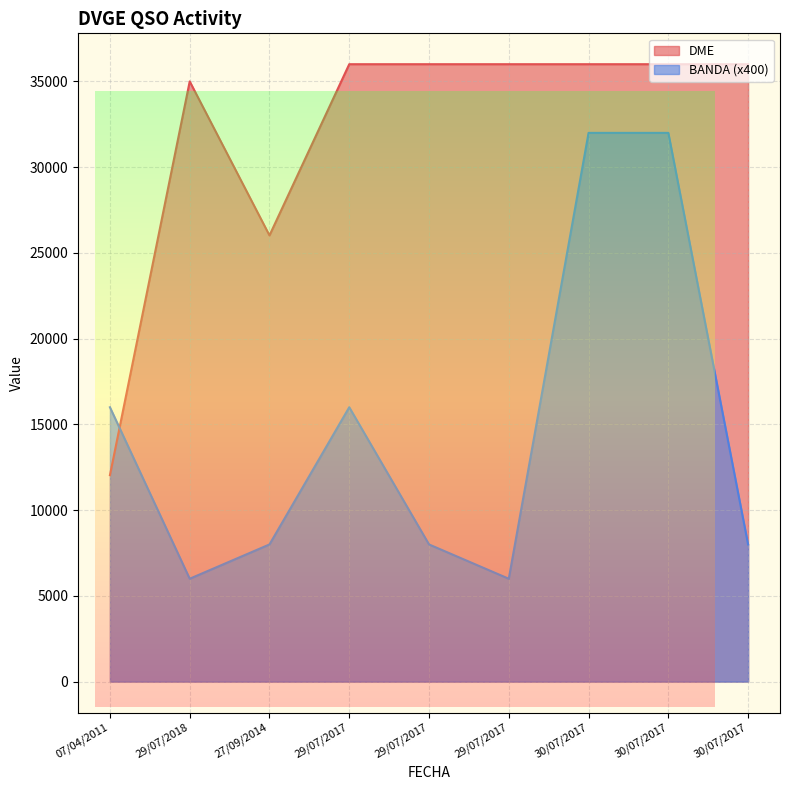

What is the value of the BANDA point at the 8th from the left?

32000